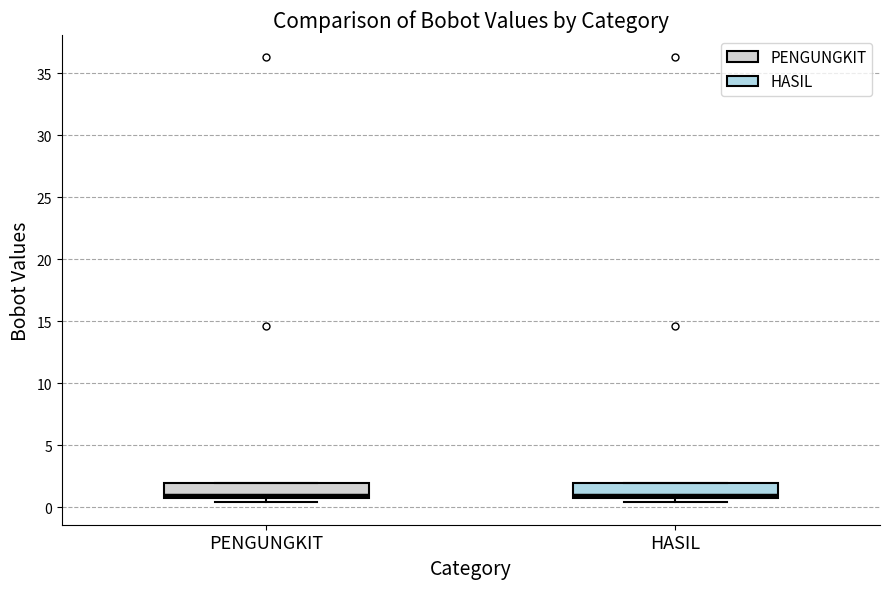

Where is the upper edge of the box for PENGUNGKIT on the y-axis? The values are not printed on the chart, so give them approximately, as read against the axis.

2.0